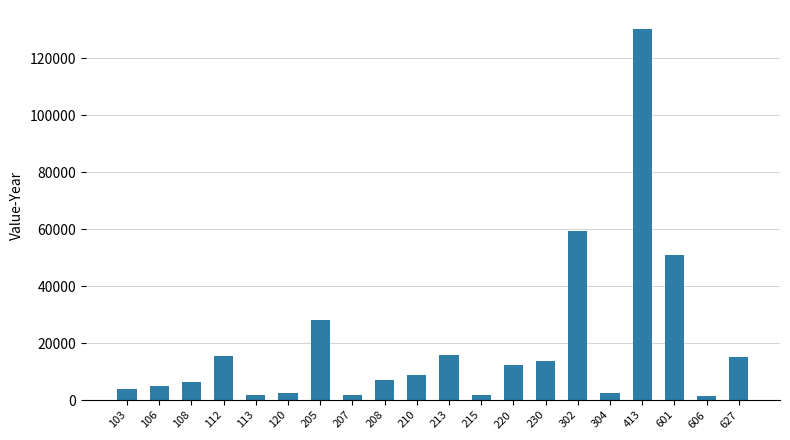

What is the maximum value shown in the chart?

130327